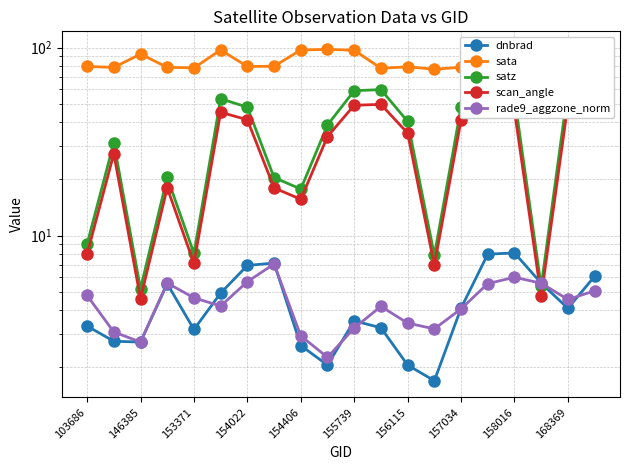

The value of scan_angle at 15 is 94.0. True or false?

False